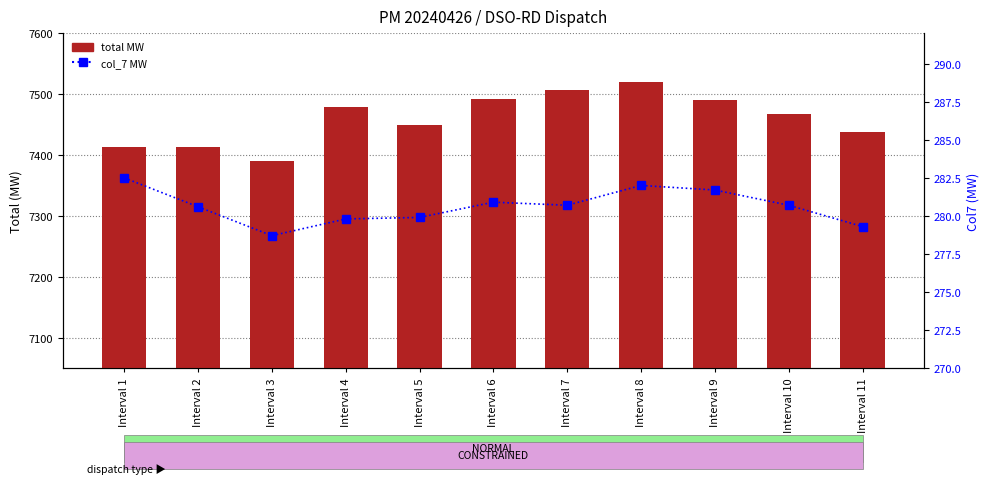

Which series has the largest total across all categories?

total